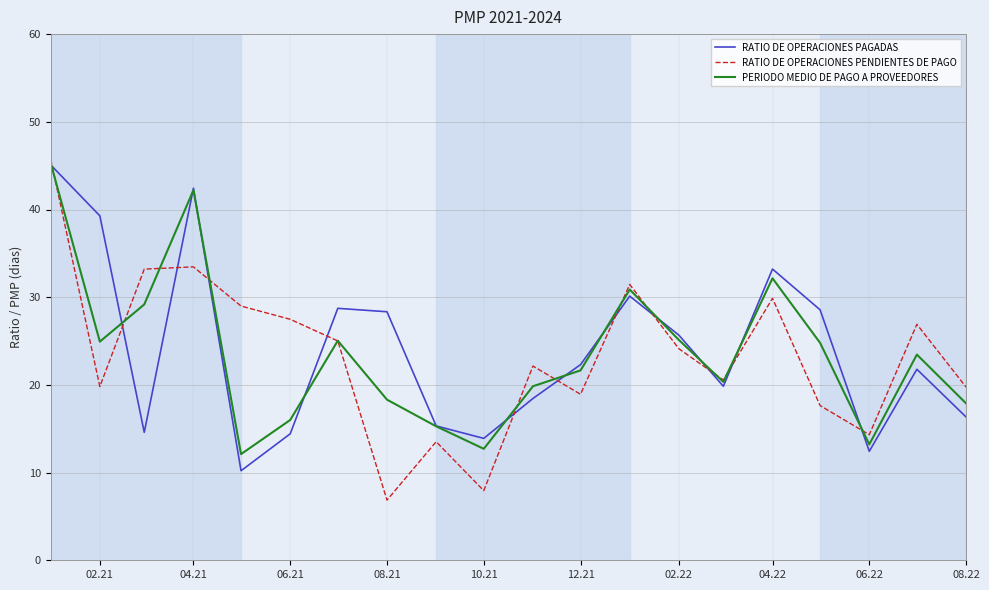

What is the maximum value for PERIODO MEDIO DE PAGO A PROVEEDORES?

45.3